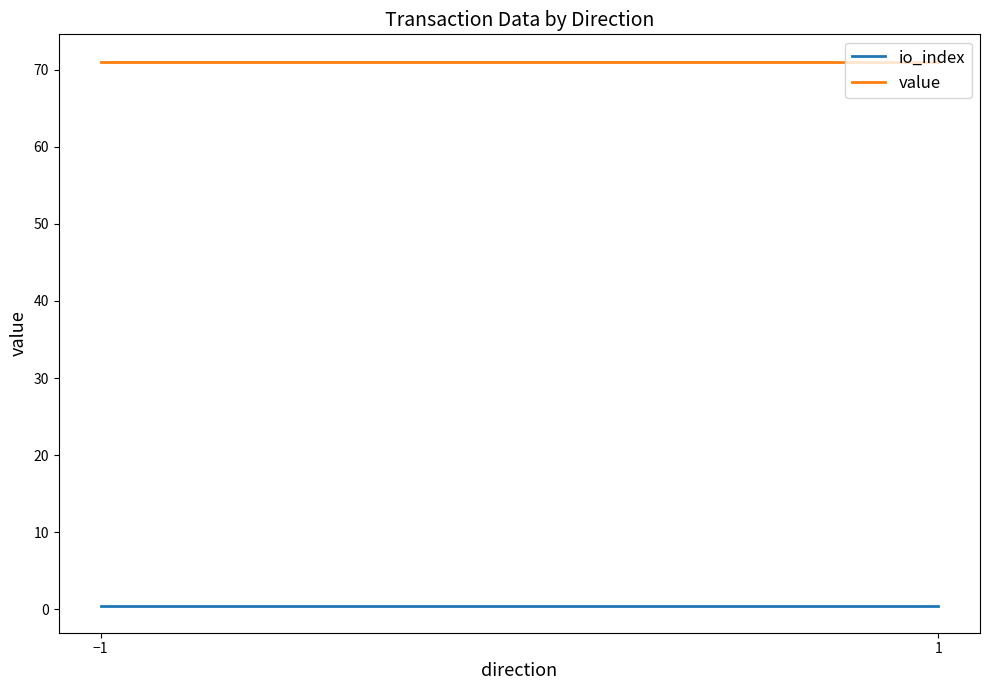

At −1, list the series in order from largest to smallest.

value, io_index